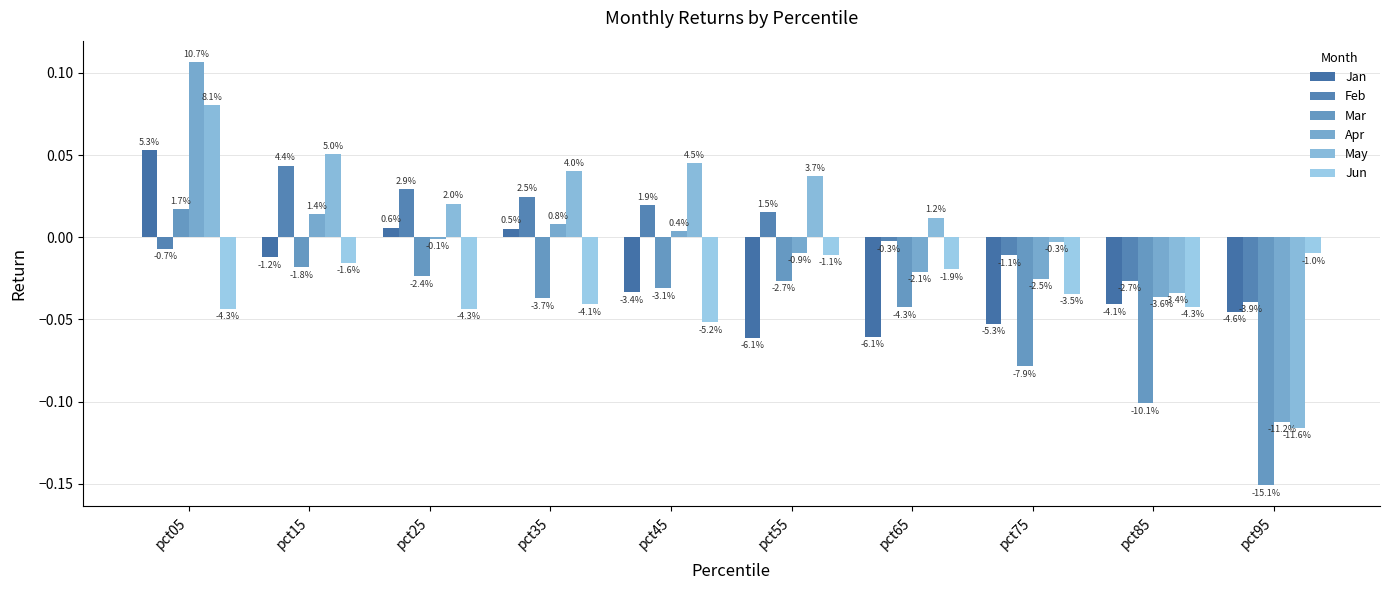

Which has a higher value, pct85 or pct65?

pct85